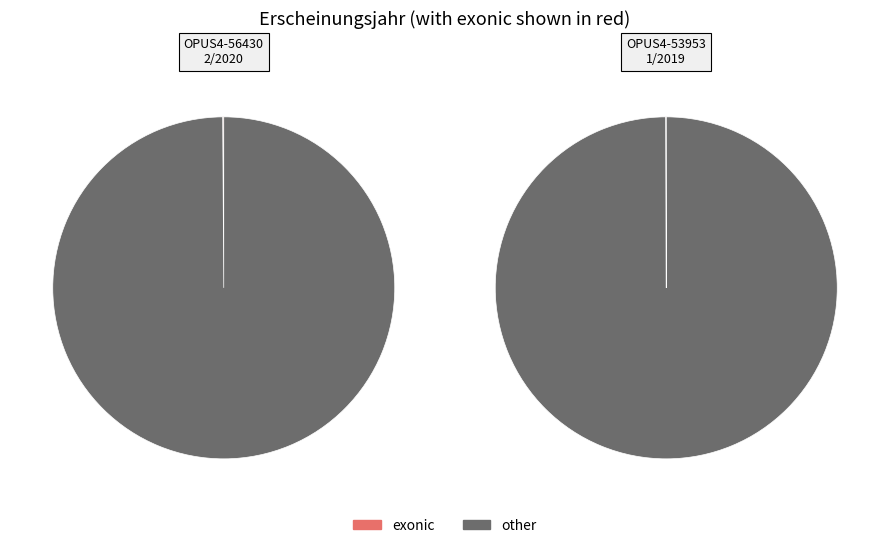

Rank the categories by value from lowest to highest.

OPUS4-53953, OPUS4-56430